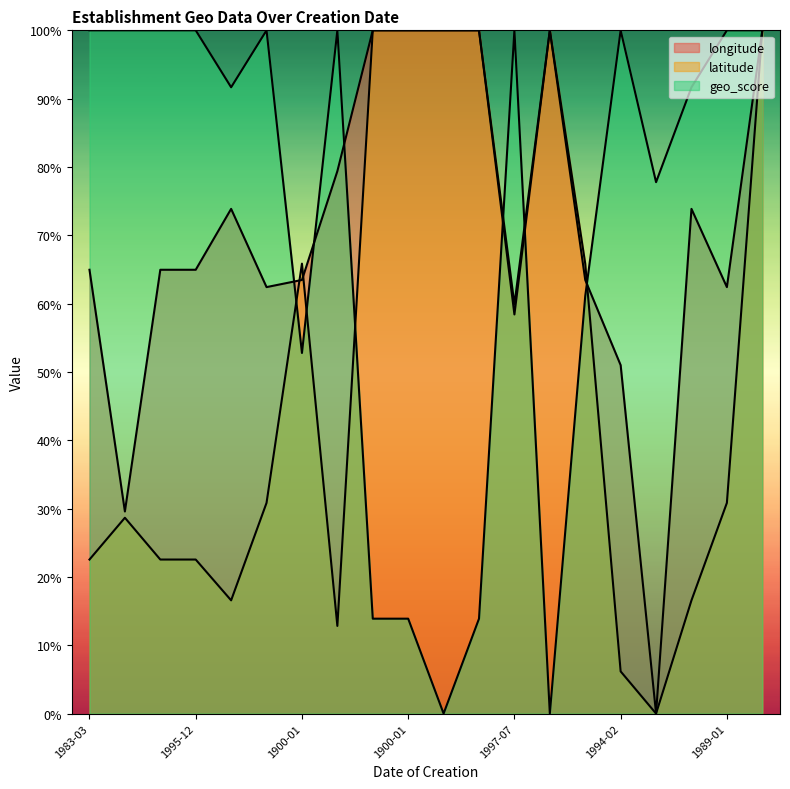

At how many categories does at least one series exceed 0?

20